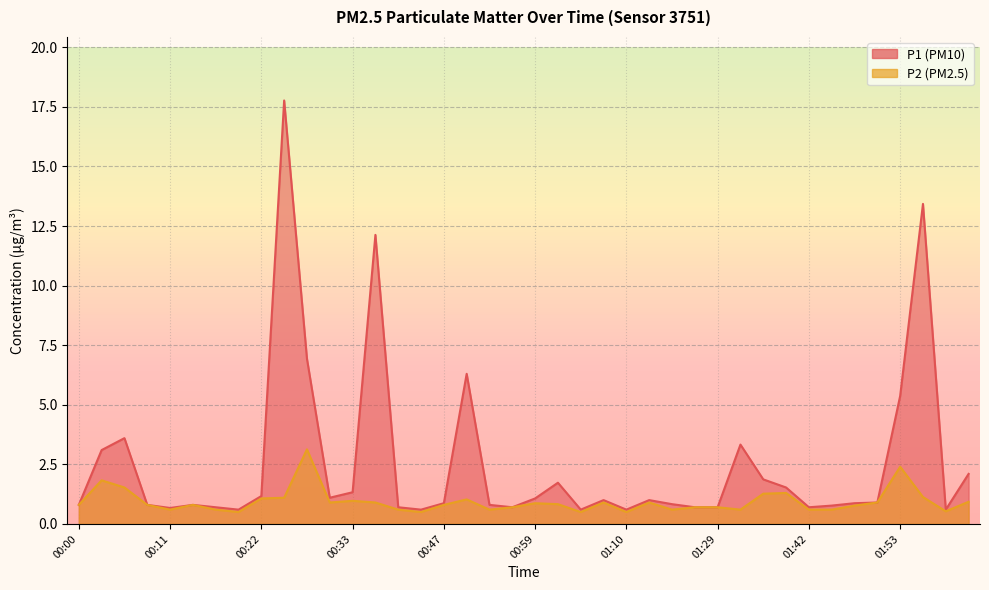

True or false: P1 and P2 cross at least once.

False